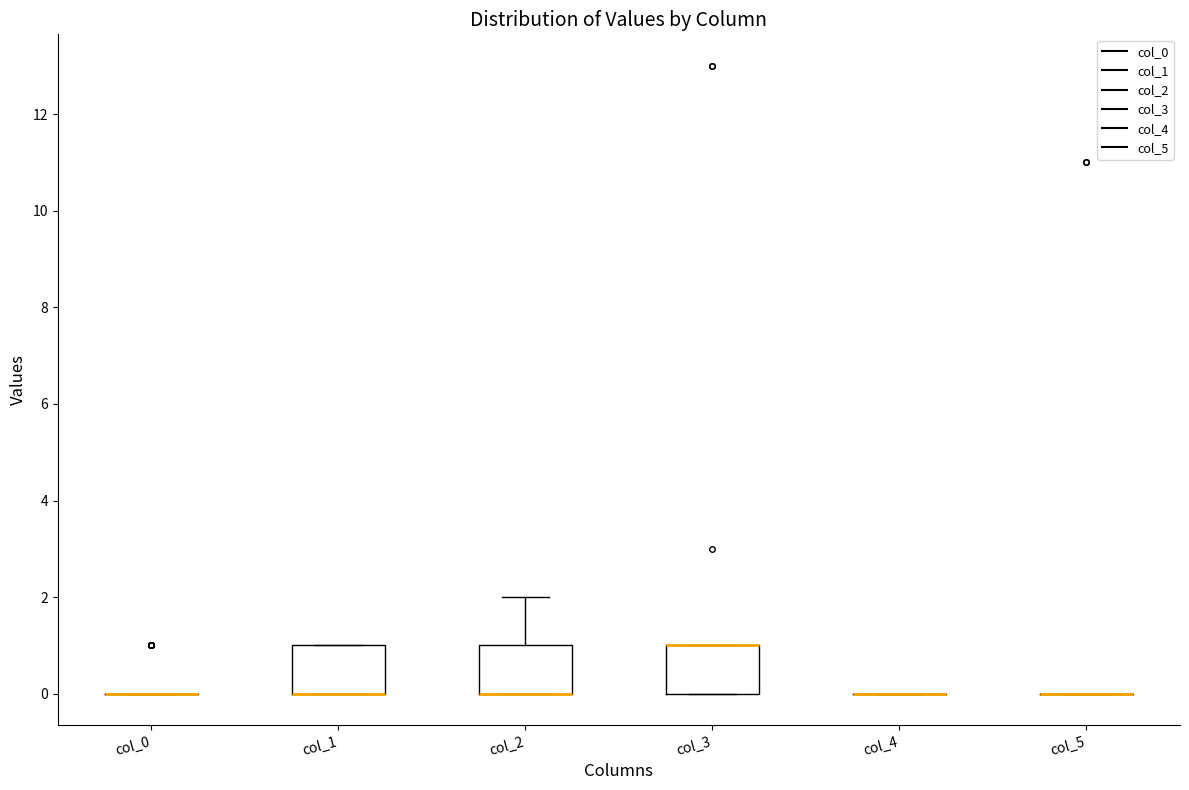

Reading left to right, read every box against the y-axis: the position of its median line, the range the box covers, and the ends of its whiskers. The values are not printed on the chart, so give them approximately, as read against the axis.

col_0: box collapsed to a line at 0, whiskers 0 to 0
col_1: median 0 (drawn on the box's lower edge), box 0 to 1, whiskers 0 to 1
col_2: median 0 (drawn on the box's lower edge), box 0 to 1, whiskers 0 to 2
col_3: median 1 (drawn on the box's upper edge), box 0 to 1, whiskers 0 to 1
col_4: box collapsed to a line at 0, whiskers 0 to 0
col_5: box collapsed to a line at 0, whiskers 0 to 0